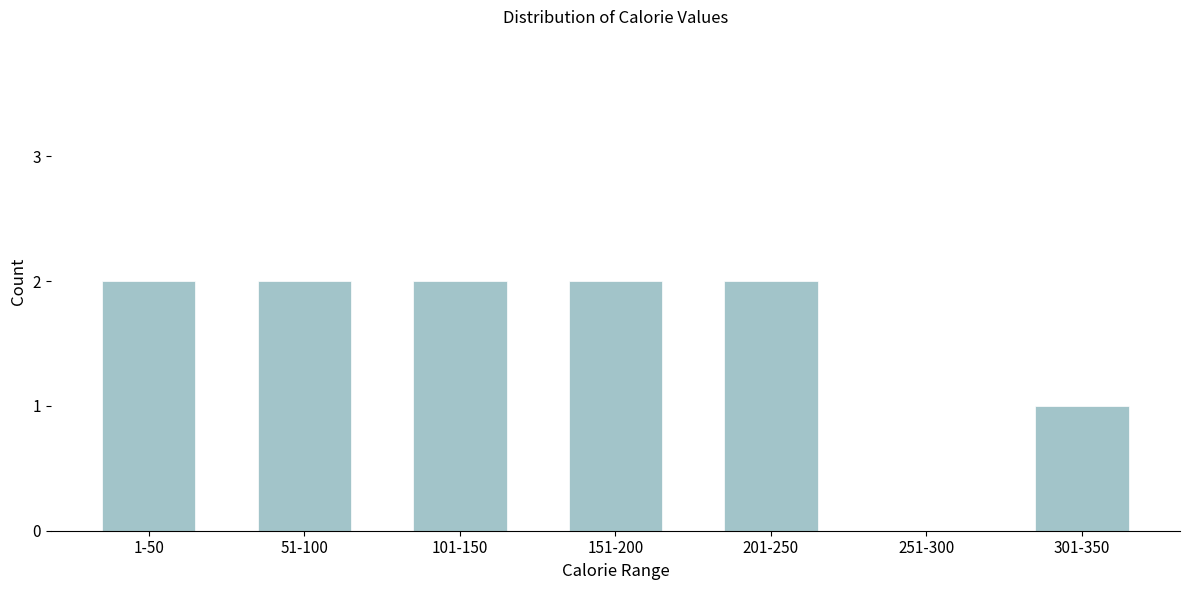

Reading left to right, extract all data points from this chart.

1-50=2	51-100=2	101-150=2	151-200=2	201-250=2	251-300=0	301-350=1